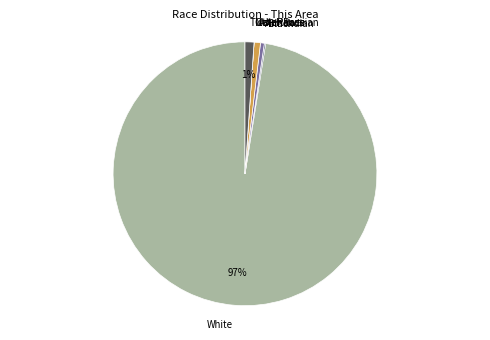

Combined, do Am. Indian and Asian account for over 50%?

No